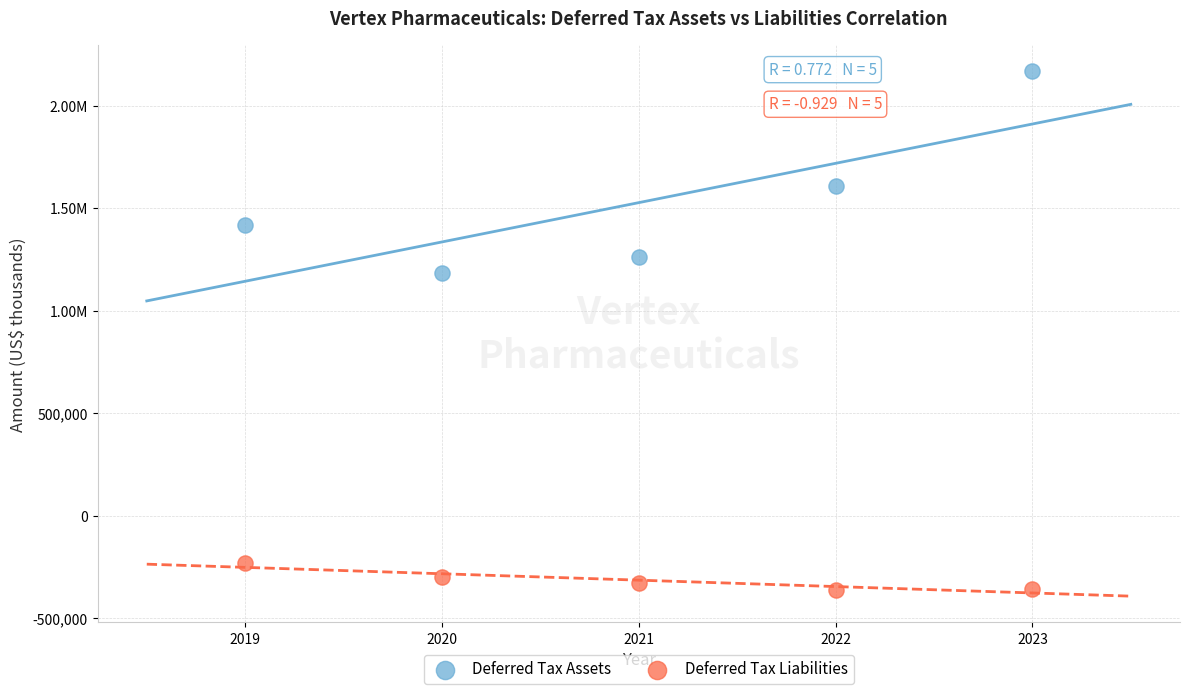

What are all the series names shown in the legend?

Deferred Tax Assets, Deferred Tax Liabilities